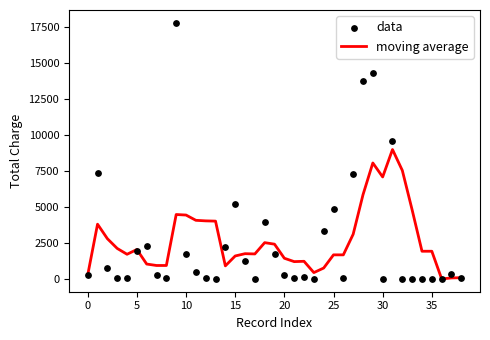

What is the total value across all series at 38?

173.2